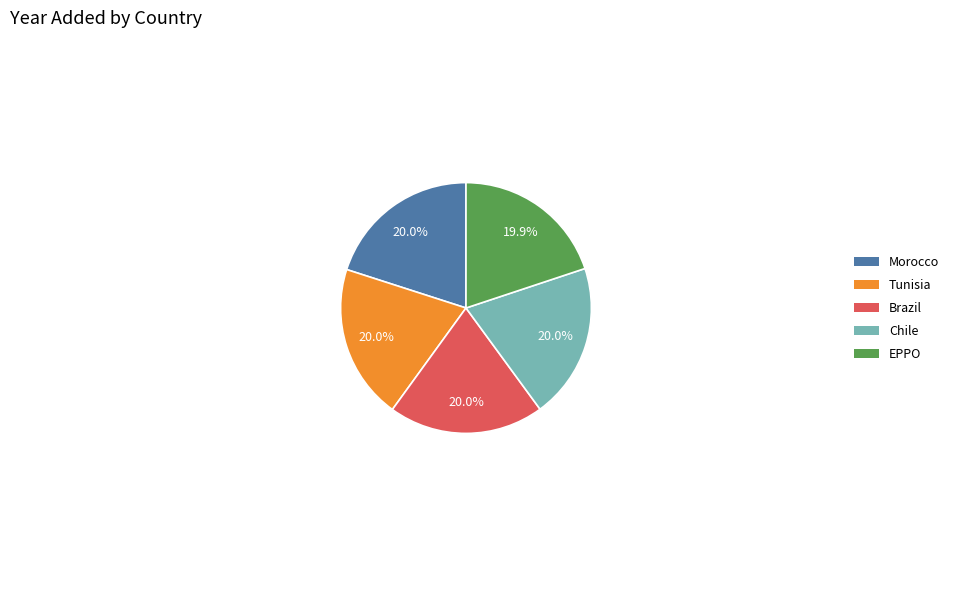

Is it true that Tunisia is 20% of the pie?

True